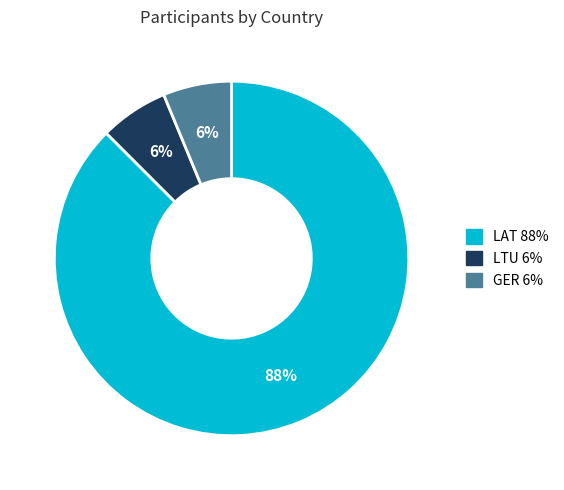

Do LAT and LTU together represent more than half of the pie?

Yes